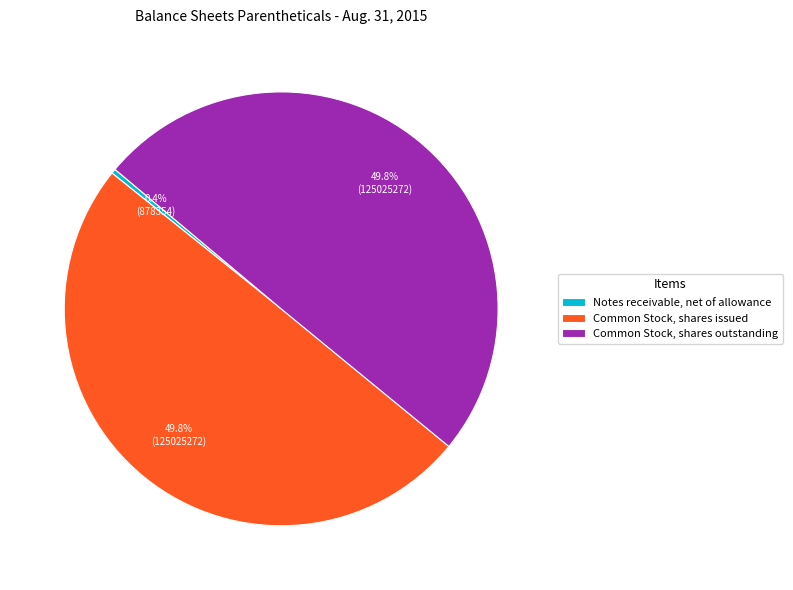

What is the total percentage of Common Stock, shares outstanding and Notes receivable, net of allowance?

50.2%